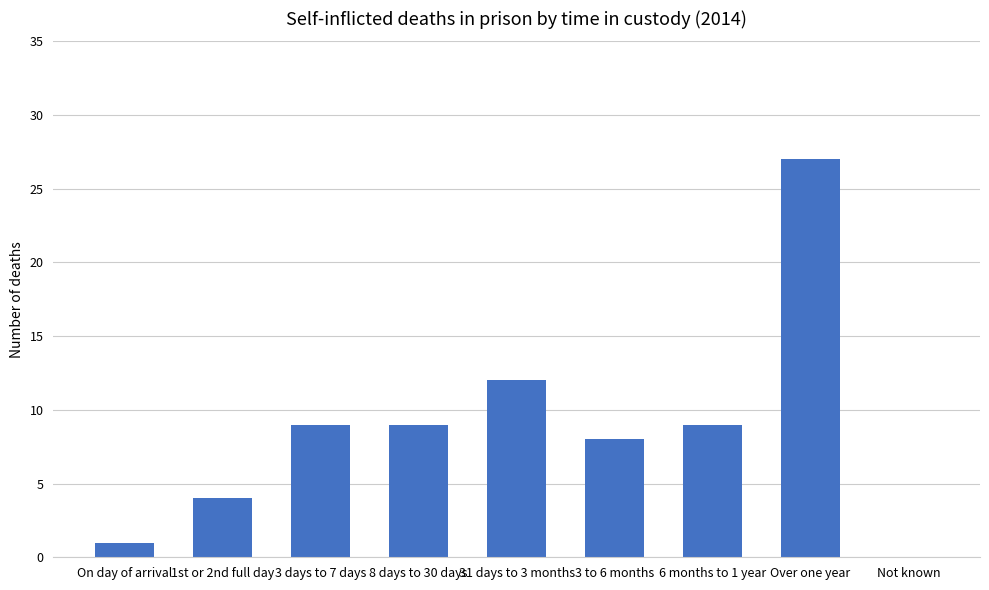

Are the bars horizontal?

No